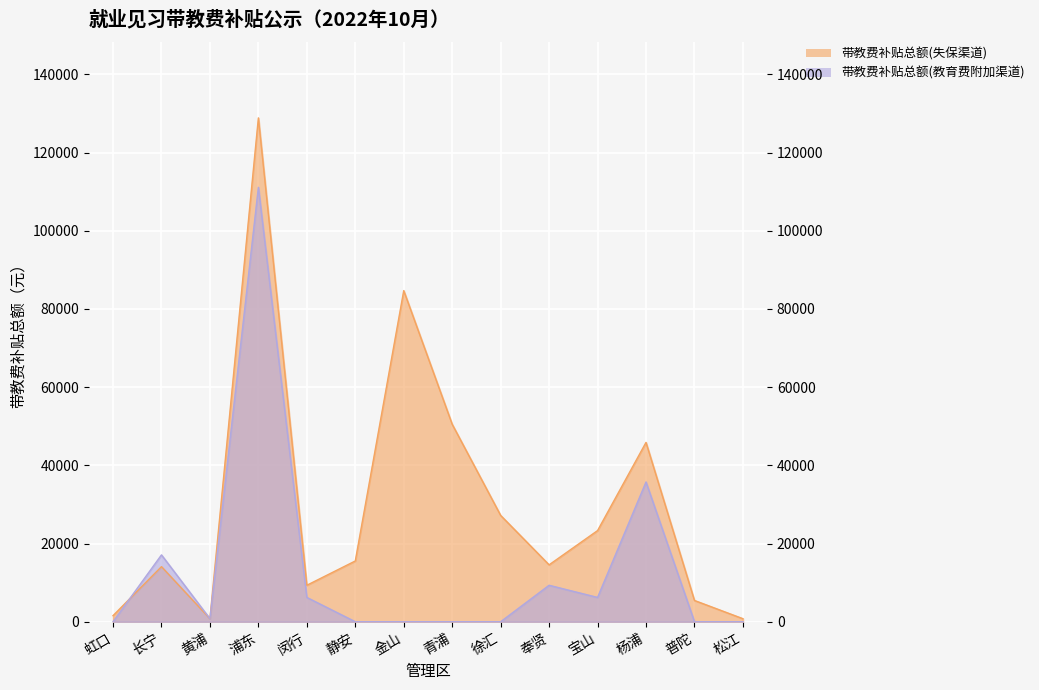

What is the difference between the 带教费补贴总额(教育费附加渠道) values at 黄浦 and 虹口?

777